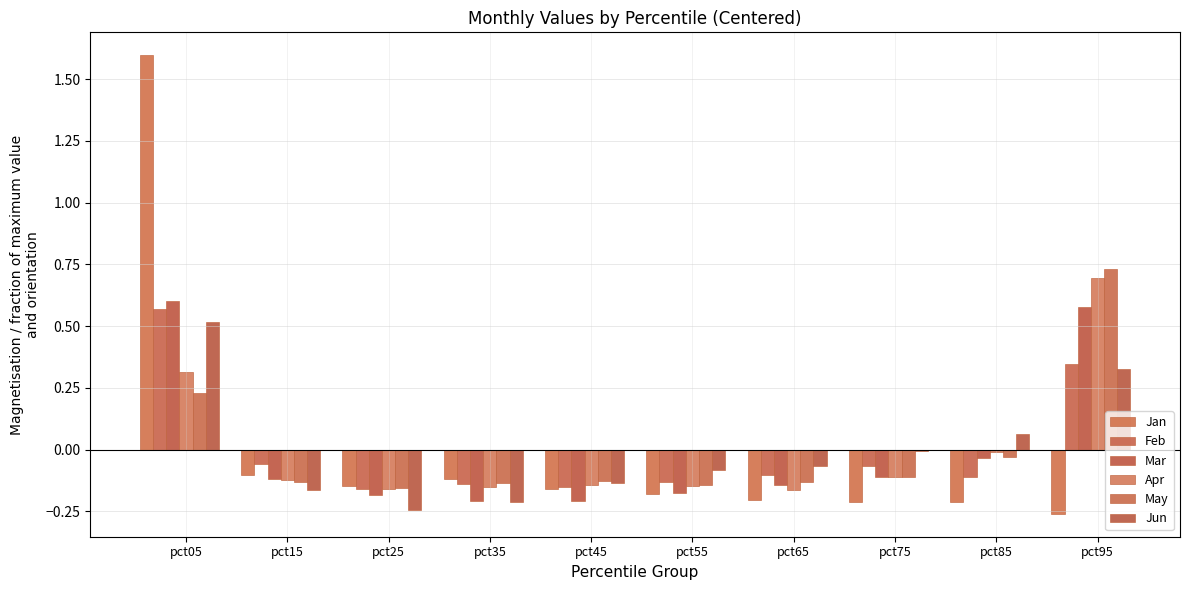

What is the difference between the Jun values at pct35 and pct75?

0.2